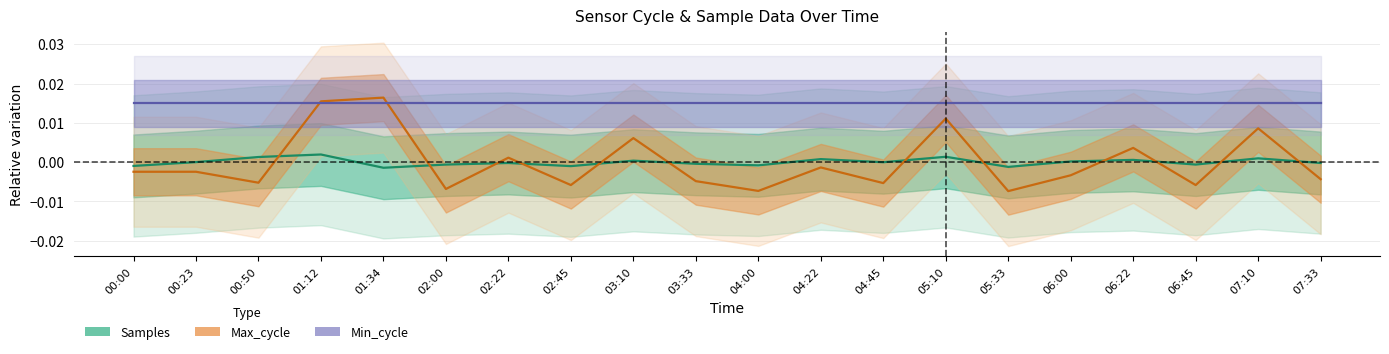

The Max_cycle series shows -0.0 at 04:45. True or false?

False